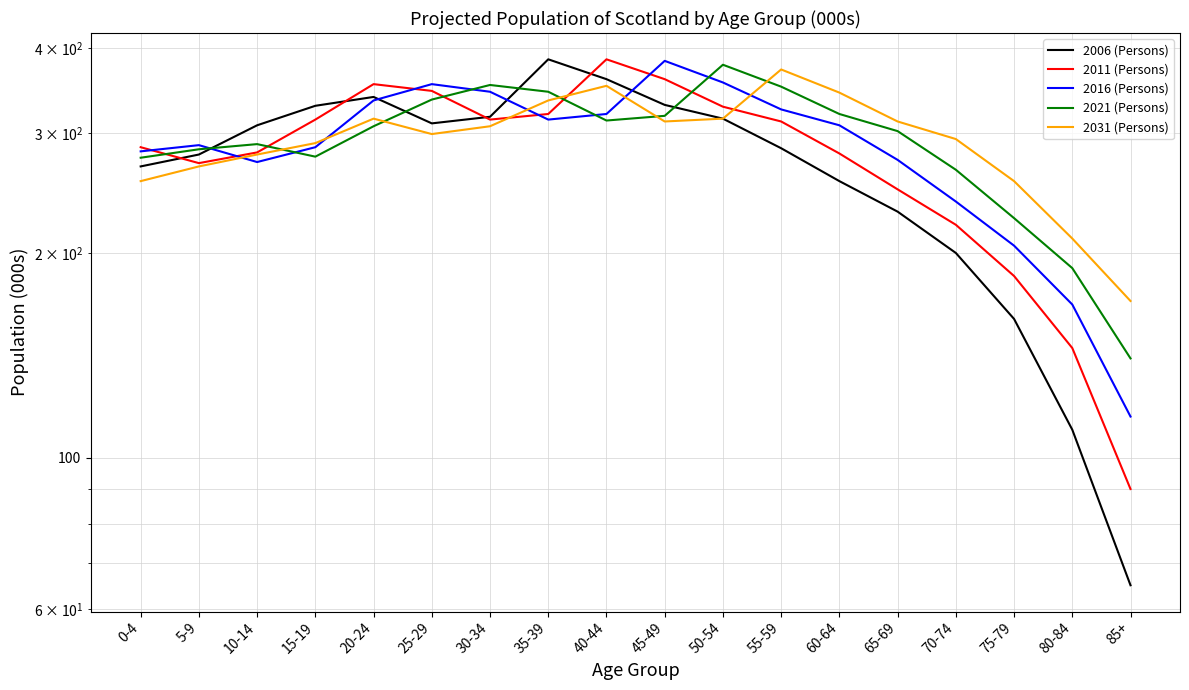

How many interior local valleys does the 2016 (Persons) series have?

2